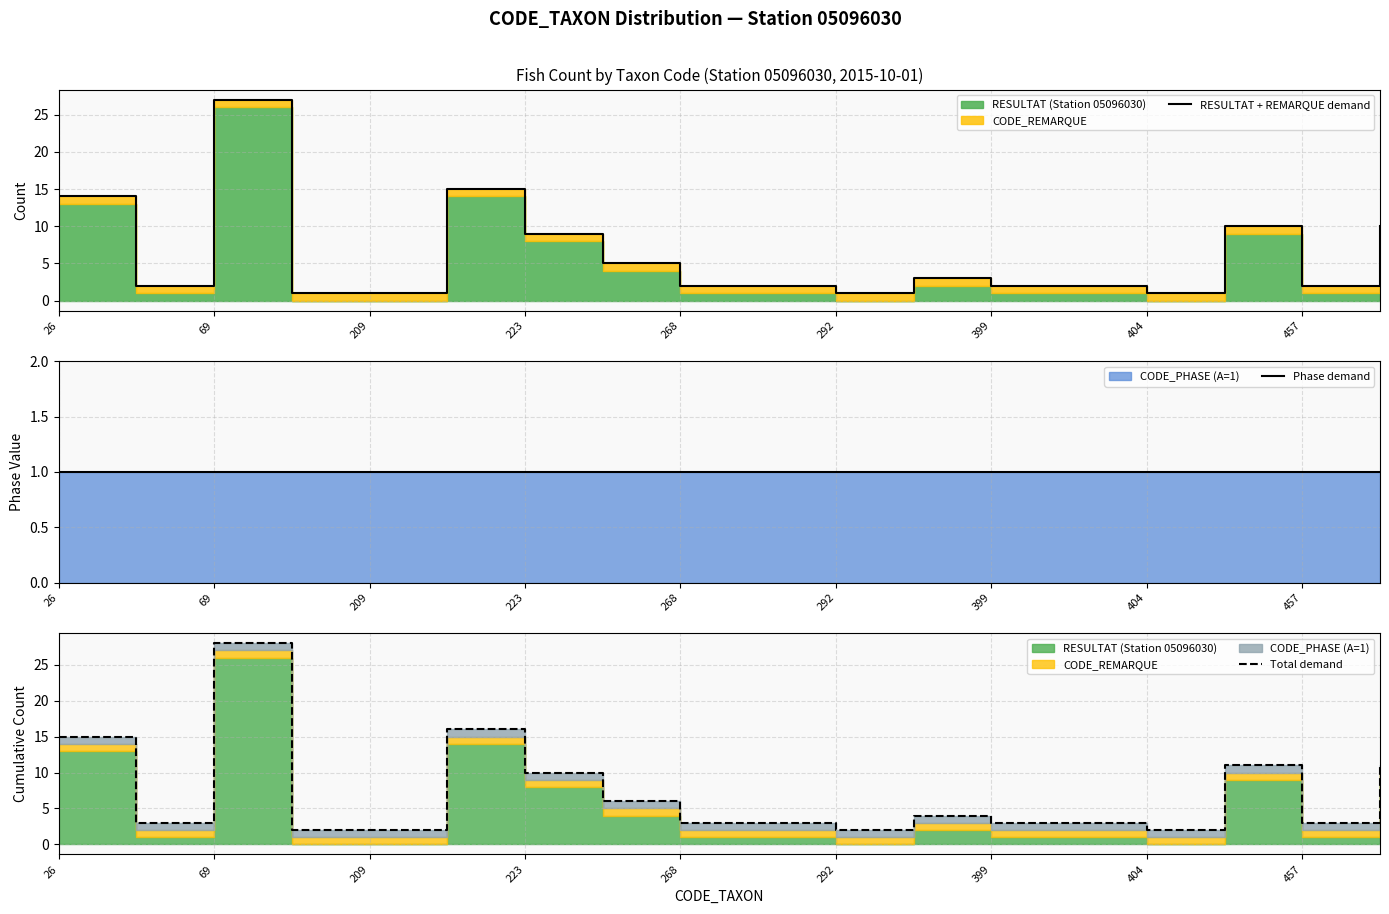

What is the average value of the RESULTAT + REMARQUE demand series?

6